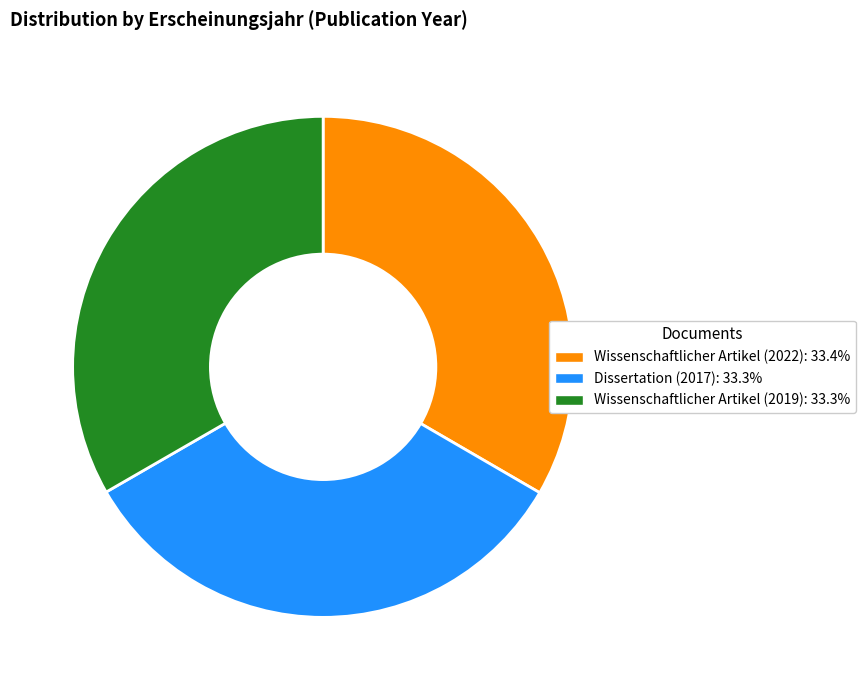

Is it true that Dissertation (2017) is 33% of the pie?

True